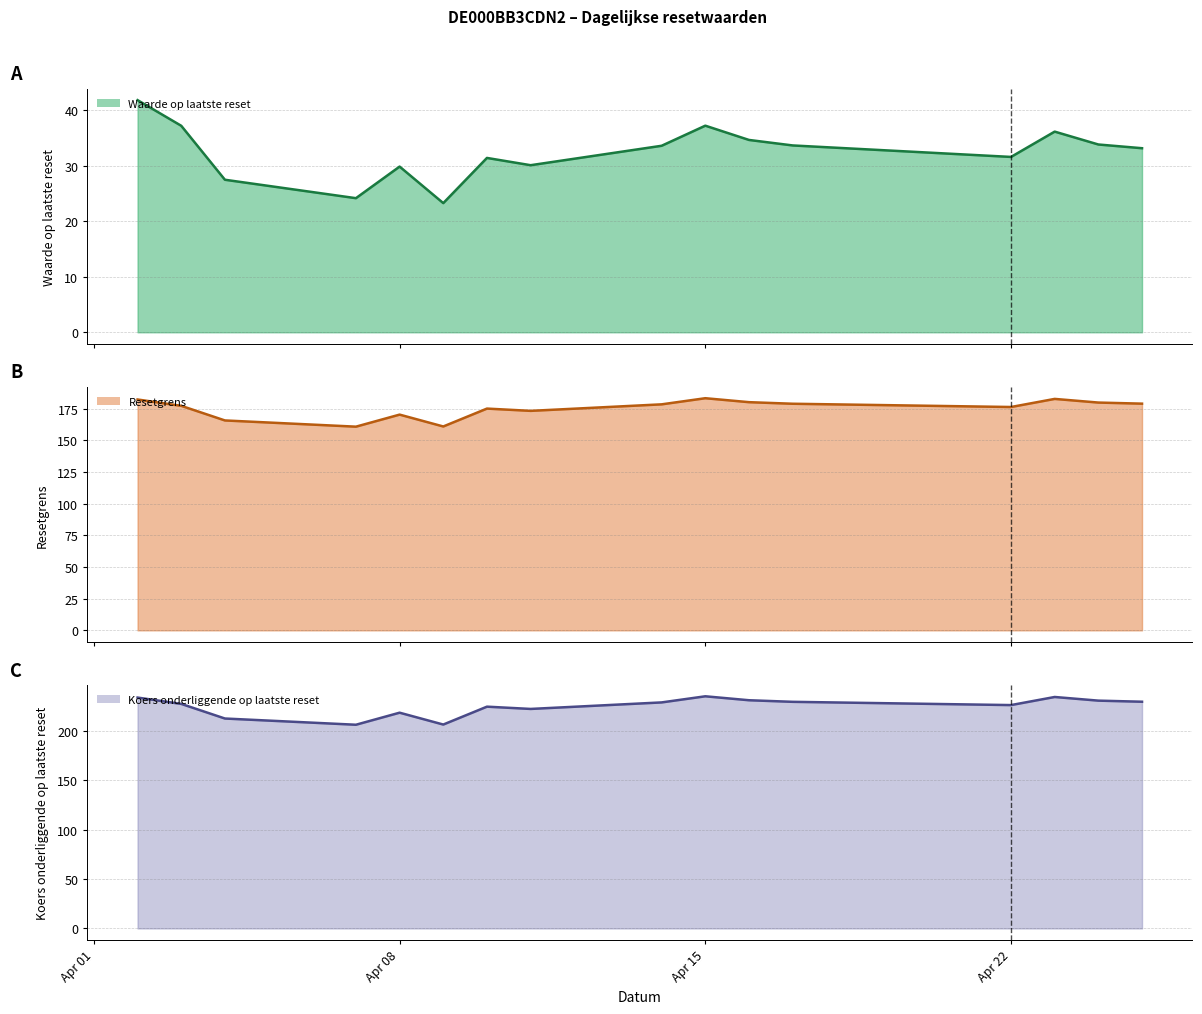

True or false: Resetgrens (line) and Waarde op laatste reset (line) intersect in this chart.

False